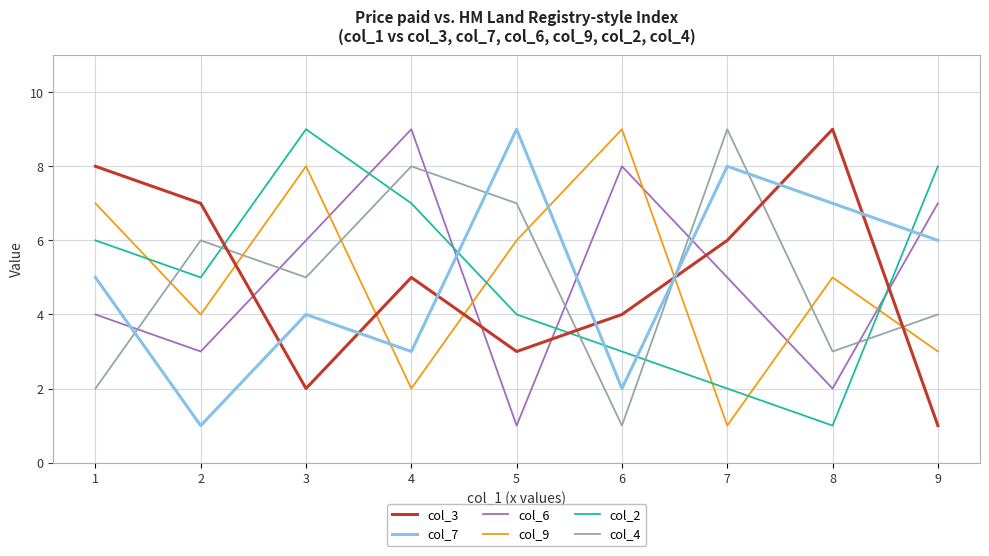

In col_2, how many points are lower than both neighbors (excluding endpoints)?

2